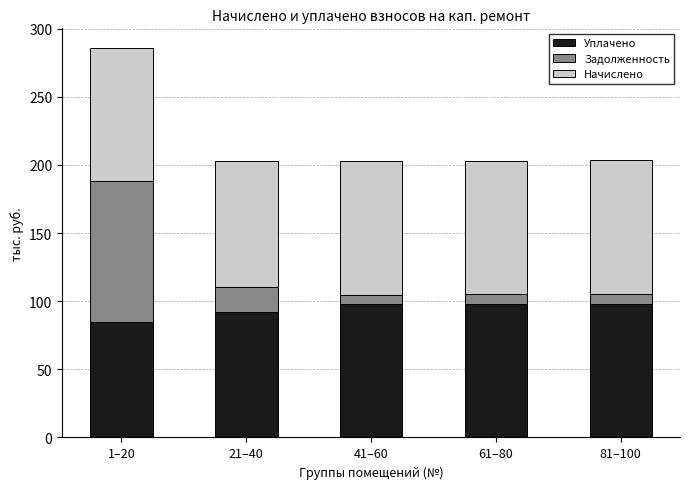

Which category has the lowest value in the Уплачено series?

1–20